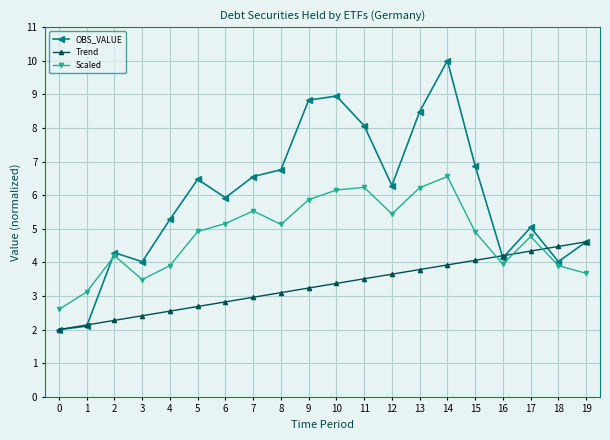

Where is the first local maximum for Scaled?

2